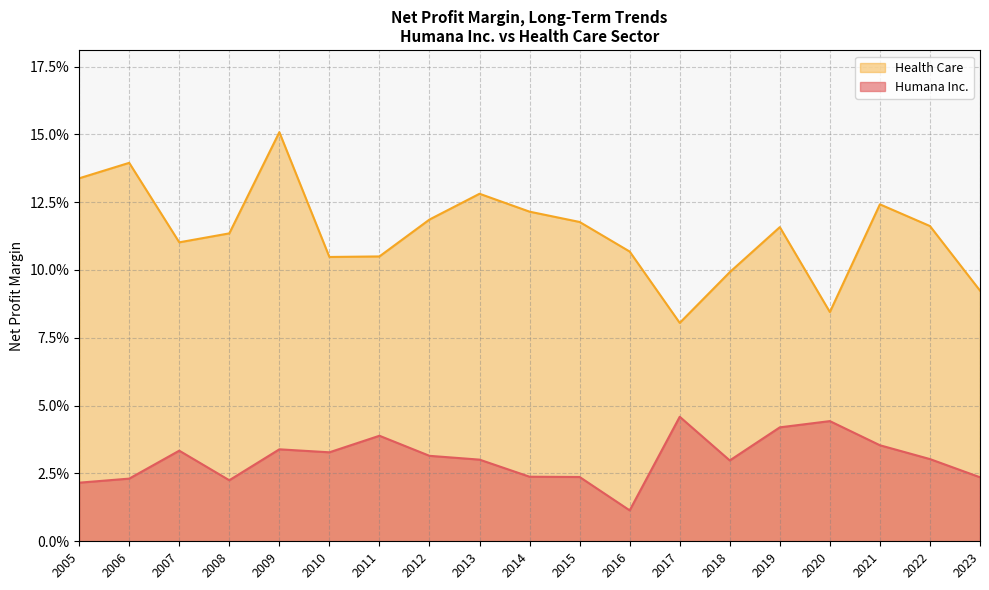

Reading right to left, list all the values displayed in this chart.

Humana Inc.: 0.0	0.0	0.0	0.0	0.0	0.0	0.0	0.0	0.0	0.0	0.0	0.0	0.0	0.0	0.0	0.0	0.0	0.0	0.0
Health Care: 0.1	0.1	0.1	0.1	0.2	0.1	0.1	0.1	0.1	0.1	0.1	0.1	0.1	0.1	0.1	0.1	0.1	0.1	0.1